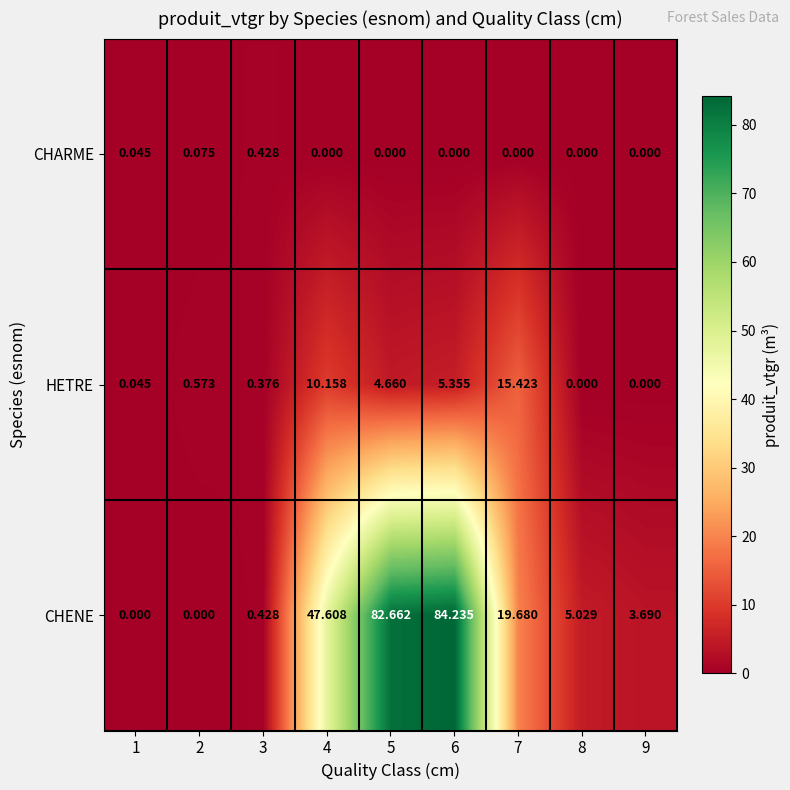

Is the value of CHENE at 4 greater than the value of CHARME at 7?

Yes